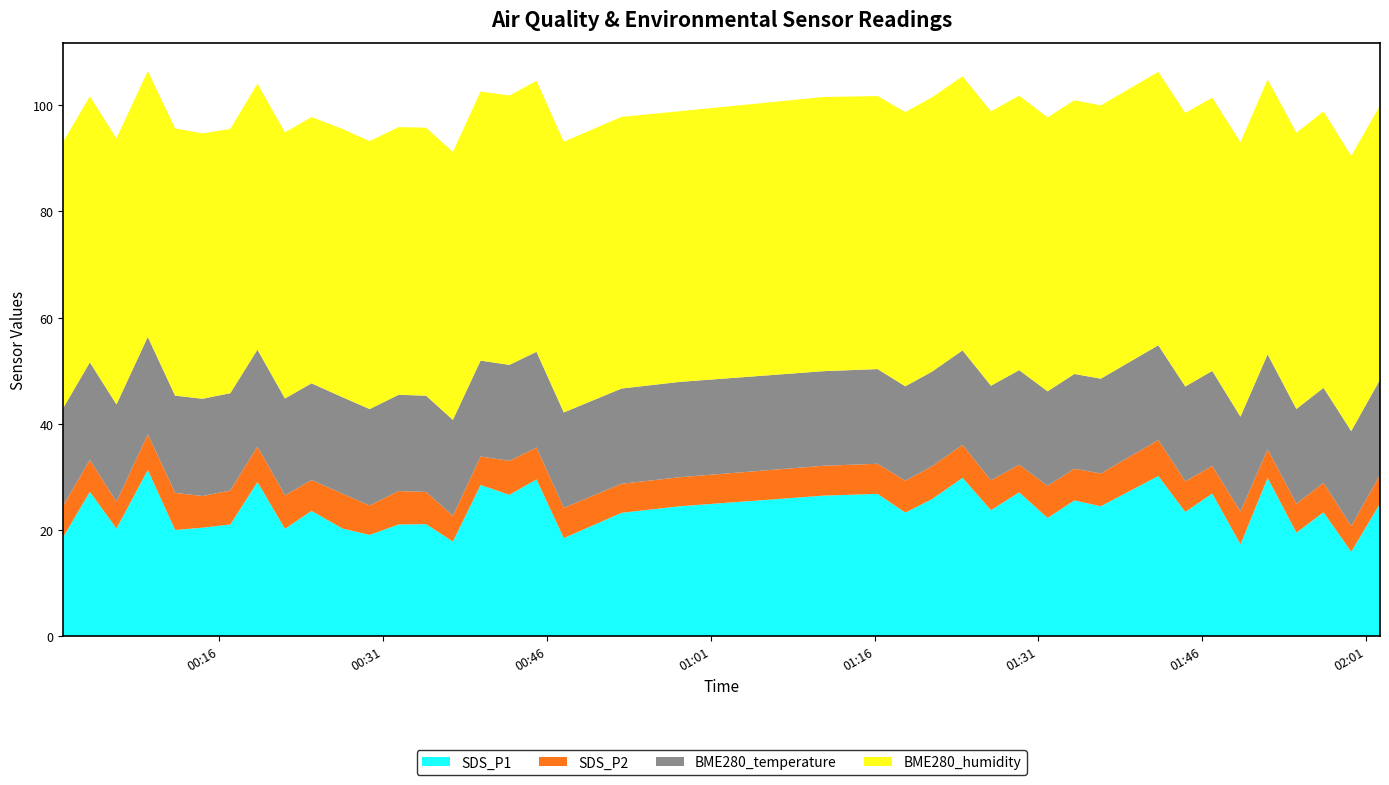

Reading left to right, transcribe all the data shown in this chart.

SDS_P1: 2023/10/09 00:01:46=18.7	2023/10/09 00:04:12=27.2	2023/10/09 00:06:38=20.3	2023/10/09 00:09:30=31.3	2023/10/09 00:12:00=20.0	2023/10/09 00:14:30=20.4	2023/10/09 00:17:03=21.0	2023/10/09 00:19:32=29.0	2023/10/09 00:22:03=20.2	2023/10/09 00:24:29=23.6	2023/10/09 00:27:19=20.3	2023/10/09 00:29:48=19.1	2023/10/09 00:32:27=21.0	2023/10/09 00:34:58=21.1	2023/10/09 00:37:25=17.8	2023/10/09 00:39:57=28.5	2023/10/09 00:42:35=26.6	2023/10/09 00:45:04=29.5	2023/10/09 00:47:34=18.5	2023/10/09 00:52:51=23.2	2023/10/09 00:58:11=24.5	2023/10/09 01:11:21=26.5	2023/10/09 01:16:17=26.8	2023/10/09 01:18:49=23.3	2023/10/09 01:21:15=25.8	2023/10/09 01:24:03=29.8	2023/10/09 01:26:39=23.7	2023/10/09 01:29:14=27.1	2023/10/09 01:31:50=22.3	2023/10/09 01:34:17=25.6	2023/10/09 01:36:42=24.5	2023/10/09 01:41:58=30.2	2023/10/09 01:44:26=23.4	2023/10/09 01:46:54=26.9	2023/10/09 01:49:29=17.3	2023/10/09 01:51:58=29.8	2023/10/09 01:54:36=19.5	2023/10/09 01:57:05=23.3	2023/10/09 01:59:37=15.9	2023/10/09 02:02:15=25.0
SDS_P2: 2023/10/09 00:01:46=5.9	2023/10/09 00:04:12=6.0	2023/10/09 00:06:38=5.0	2023/10/09 00:09:30=6.7	2023/10/09 00:12:00=7.0	2023/10/09 00:14:30=6.0	2023/10/09 00:17:03=6.4	2023/10/09 00:19:32=6.7	2023/10/09 00:22:03=6.3	2023/10/09 00:24:29=5.8	2023/10/09 00:27:19=6.6	2023/10/09 00:29:48=5.5	2023/10/09 00:32:27=6.3	2023/10/09 00:34:58=6.1	2023/10/09 00:37:25=4.8	2023/10/09 00:39:57=5.4	2023/10/09 00:42:35=6.4	2023/10/09 00:45:04=6.0	2023/10/09 00:47:34=5.7	2023/10/09 00:52:51=5.5	2023/10/09 00:58:11=5.5	2023/10/09 01:11:21=5.6	2023/10/09 01:16:17=5.7	2023/10/09 01:18:49=6.0	2023/10/09 01:21:15=6.2	2023/10/09 01:24:03=6.2	2023/10/09 01:26:39=5.6	2023/10/09 01:29:14=5.2	2023/10/09 01:31:50=6.0	2023/10/09 01:34:17=6.0	2023/10/09 01:36:42=6.2	2023/10/09 01:41:58=6.8	2023/10/09 01:44:26=5.8	2023/10/09 01:46:54=5.2	2023/10/09 01:49:29=6.2	2023/10/09 01:51:58=5.4	2023/10/09 01:54:36=5.4	2023/10/09 01:57:05=5.6	2023/10/09 01:59:37=4.8	2023/10/09 02:02:15=5.4
BME280_temperature: 2023/10/09 00:01:46=18.4	2023/10/09 00:04:12=18.4	2023/10/09 00:06:38=18.4	2023/10/09 00:09:30=18.3	2023/10/09 00:12:00=18.3	2023/10/09 00:14:30=18.3	2023/10/09 00:17:03=18.3	2023/10/09 00:19:32=18.2	2023/10/09 00:22:03=18.2	2023/10/09 00:24:29=18.2	2023/10/09 00:27:19=18.2	2023/10/09 00:29:48=18.2	2023/10/09 00:32:27=18.1	2023/10/09 00:34:58=18.1	2023/10/09 00:37:25=18.1	2023/10/09 00:39:57=18.1	2023/10/09 00:42:35=18.1	2023/10/09 00:45:04=18.0	2023/10/09 00:47:34=18.0	2023/10/09 00:52:51=17.9	2023/10/09 00:58:11=18.0	2023/10/09 01:11:21=17.8	2023/10/09 01:16:17=17.8	2023/10/09 01:18:49=17.8	2023/10/09 01:21:15=17.8	2023/10/09 01:24:03=17.8	2023/10/09 01:26:39=17.8	2023/10/09 01:29:14=17.8	2023/10/09 01:31:50=17.8	2023/10/09 01:34:17=17.9	2023/10/09 01:36:42=17.9	2023/10/09 01:41:58=17.9	2023/10/09 01:44:26=17.9	2023/10/09 01:46:54=17.9	2023/10/09 01:49:29=17.9	2023/10/09 01:51:58=17.9	2023/10/09 01:54:36=17.9	2023/10/09 01:57:05=17.9	2023/10/09 01:59:37=17.9	2023/10/09 02:02:15=17.9
BME280_humidity: 2023/10/09 00:01:46=50.2	2023/10/09 00:04:12=50.1	2023/10/09 00:06:38=50.1	2023/10/09 00:09:30=50.1	2023/10/09 00:12:00=50.3	2023/10/09 00:14:30=50.0	2023/10/09 00:17:03=49.8	2023/10/09 00:19:32=50.1	2023/10/09 00:22:03=50.1	2023/10/09 00:24:29=50.2	2023/10/09 00:27:19=50.5	2023/10/09 00:29:48=50.5	2023/10/09 00:32:27=50.4	2023/10/09 00:34:58=50.5	2023/10/09 00:37:25=50.5	2023/10/09 00:39:57=50.7	2023/10/09 00:42:35=50.7	2023/10/09 00:45:04=51.0	2023/10/09 00:47:34=51.0	2023/10/09 00:52:51=51.2	2023/10/09 00:58:11=51.0	2023/10/09 01:11:21=51.6	2023/10/09 01:16:17=51.4	2023/10/09 01:18:49=51.7	2023/10/09 01:21:15=51.7	2023/10/09 01:24:03=51.6	2023/10/09 01:26:39=51.7	2023/10/09 01:29:14=51.7	2023/10/09 01:31:50=51.6	2023/10/09 01:34:17=51.6	2023/10/09 01:36:42=51.5	2023/10/09 01:41:58=51.5	2023/10/09 01:44:26=51.5	2023/10/09 01:46:54=51.5	2023/10/09 01:49:29=51.7	2023/10/09 01:51:58=51.8	2023/10/09 01:54:36=52.0	2023/10/09 01:57:05=52.1	2023/10/09 01:59:37=51.8	2023/10/09 02:02:15=51.7